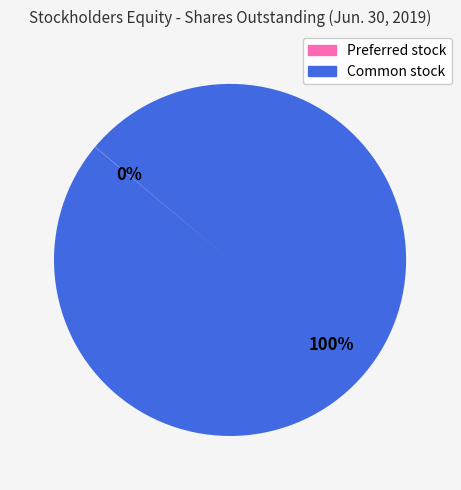

True or false: Common stock accounts for 100% of the total.

True